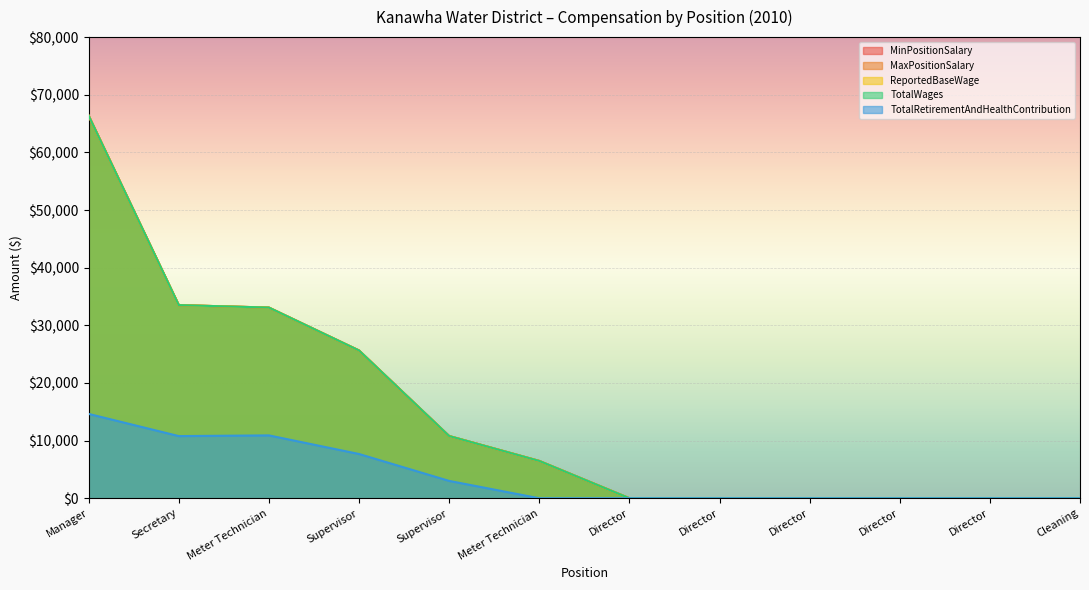

At which category is the sum across all series the highest?

Manager